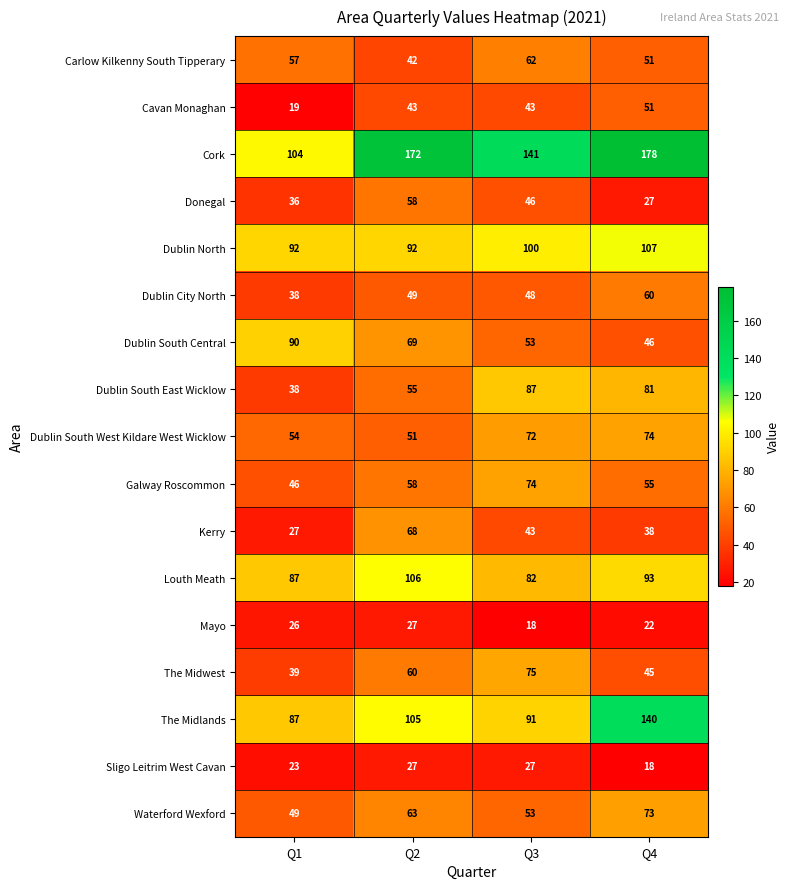

The value of The Midlands at Q1 is 87. True or false?

True